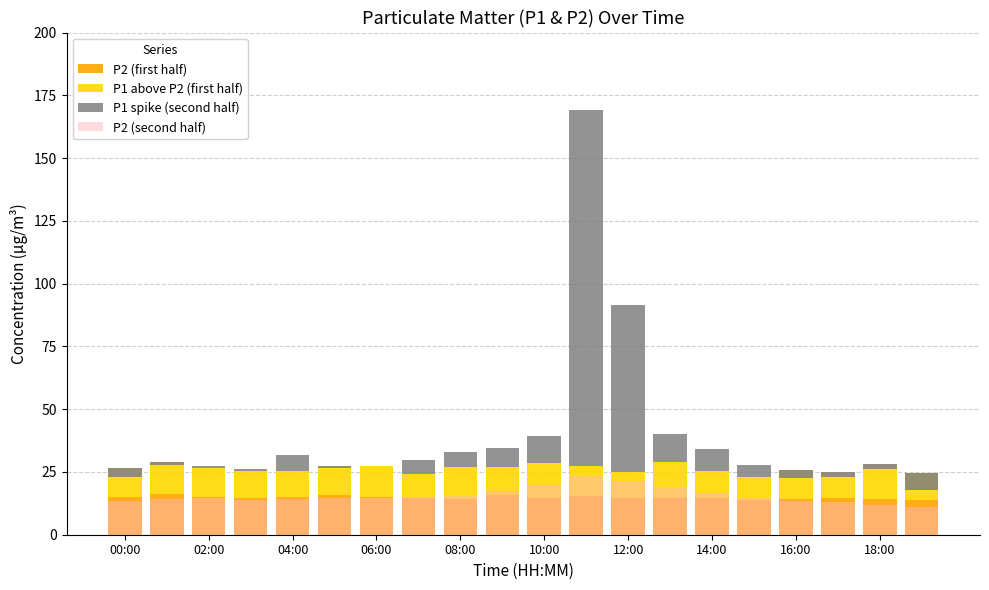

How many series are shown in this chart?

4